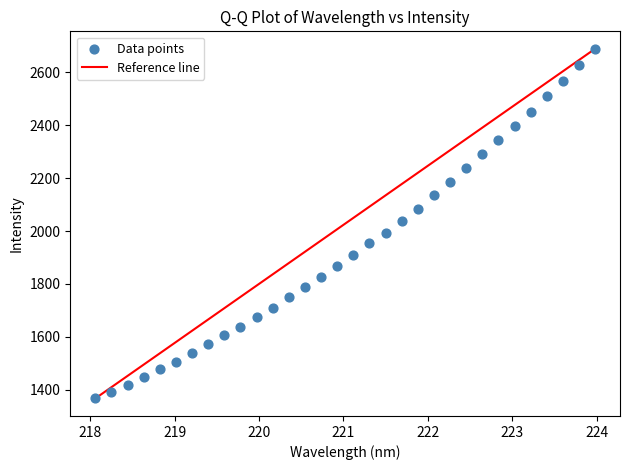

What is the range of Y values (max minus min)?

1321.8